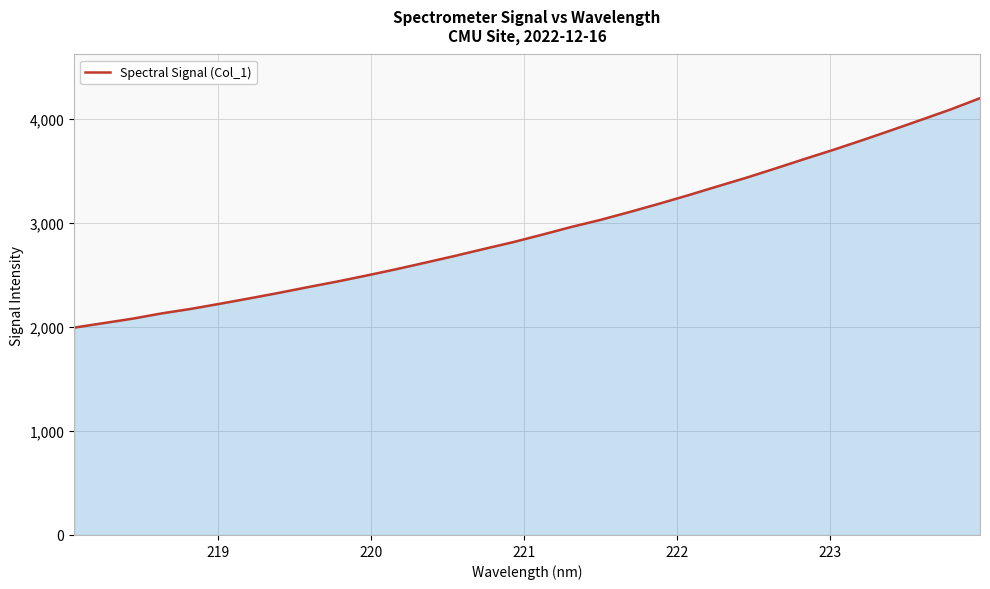

What is the smallest value displayed?

1993.7